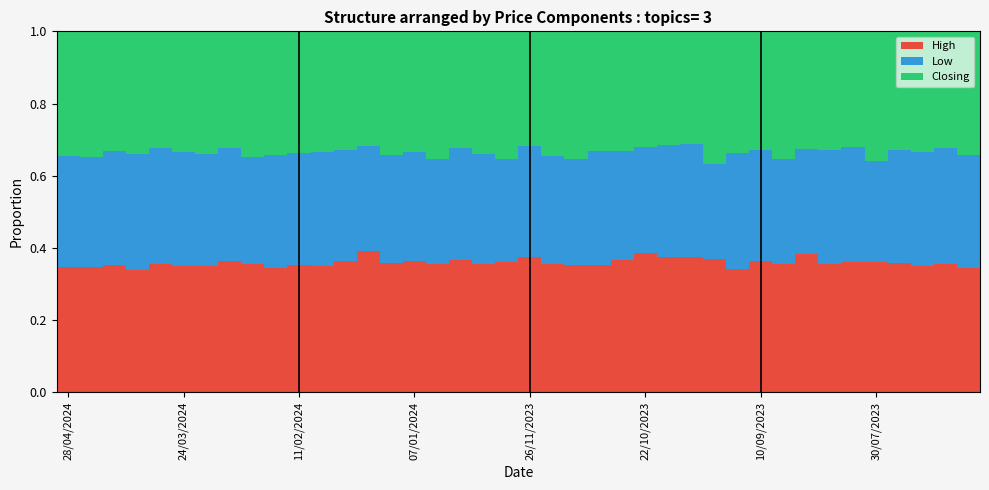

How many High values are between 0 and 1?

40